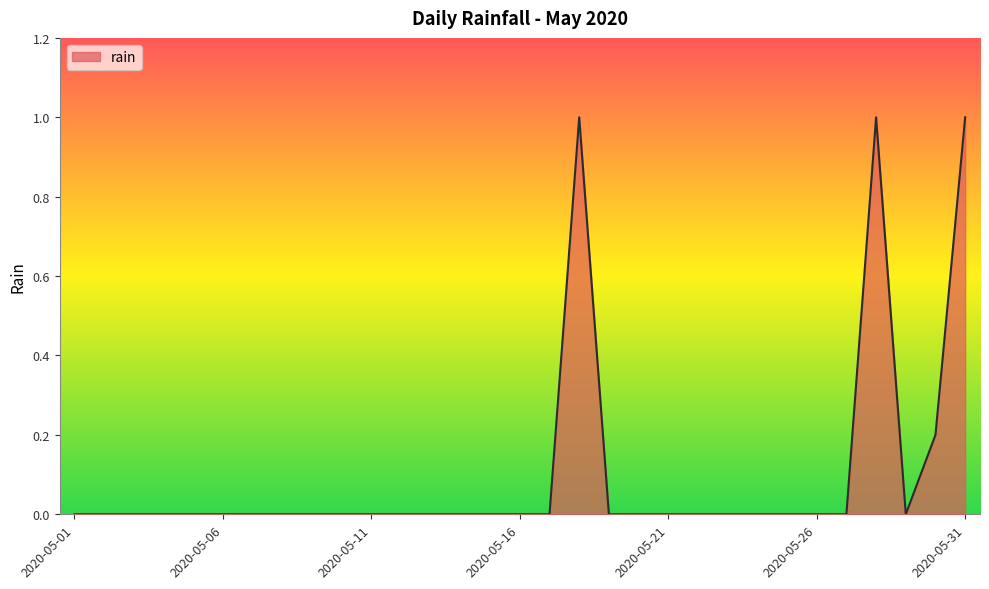

Reading left to right, extract all data points from this chart.

0.0	0.0	0.0	0.0	0.0	0.0	0.0	0.0	0.0	0.0	0.0	0.0	0.0	0.0	0.0	0.0	0.0	1.0	0.0	0.0	0.0	0.0	0.0	0.0	0.0	0.0	0.0	1.0	0.0	0.2	1.0